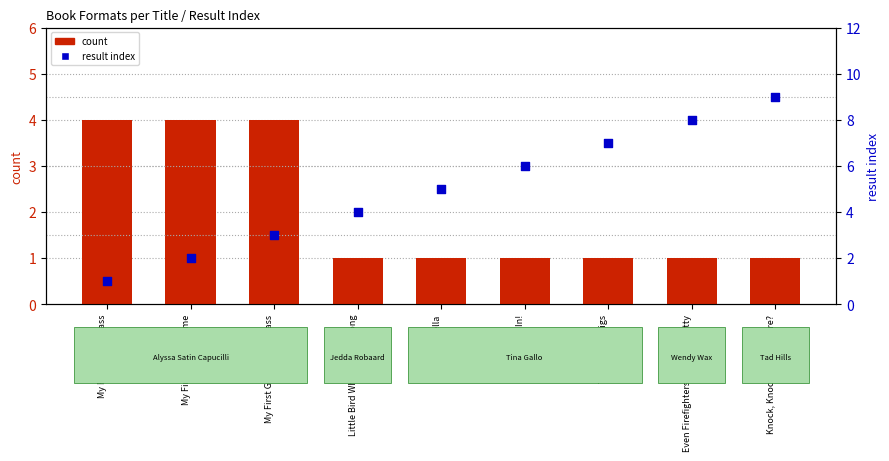

Which series has the largest total across all categories?

result index